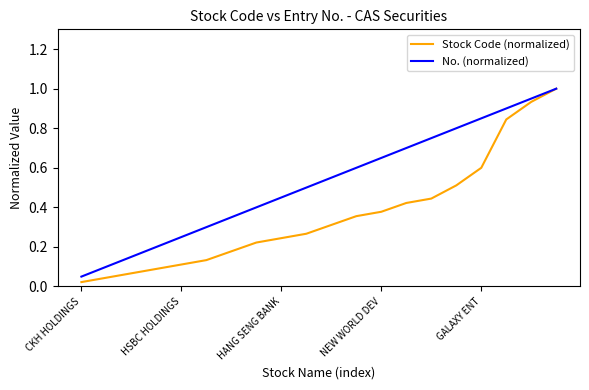

List the series in order of their overall mean, lowest first.

Stock Code (normalized), No. (normalized)